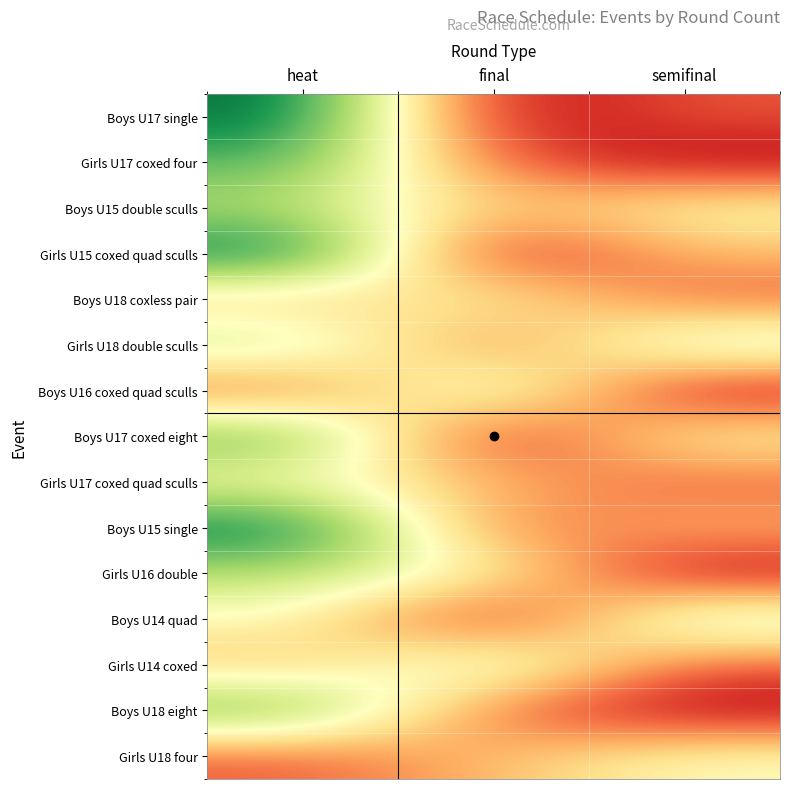

Rank the series at final from lowest to highest value.

Boys U17 single, Girls U15 coxed quad sculls, Boys U17 coxed eight, Boys U14 quad, Girls U17 coxed four, Girls U18 double sculls, Boys U15 single, Boys U18 eight, Boys U15 double sculls, Girls U17 coxed quad sculls, Girls U18 four, Boys U18 coxless pair, Girls U16 double, Boys U16 coxed quad sculls, Girls U14 coxed